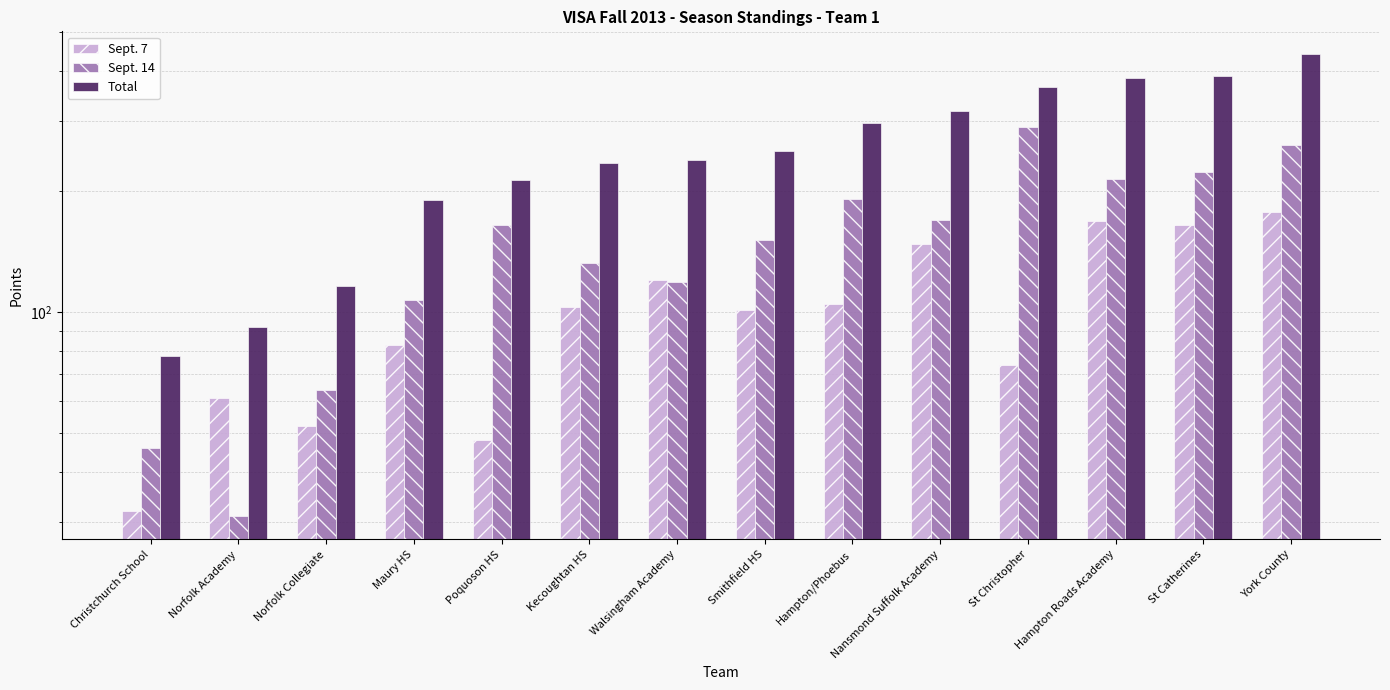

How many bars are there in each group?

3